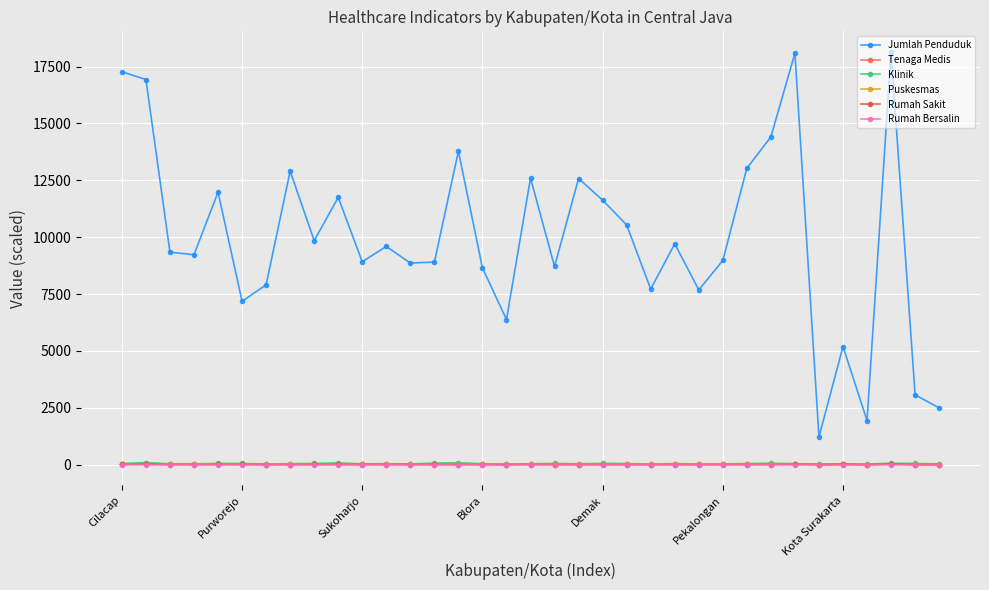

Which series has the largest total across all categories?

Jumlah Penduduk